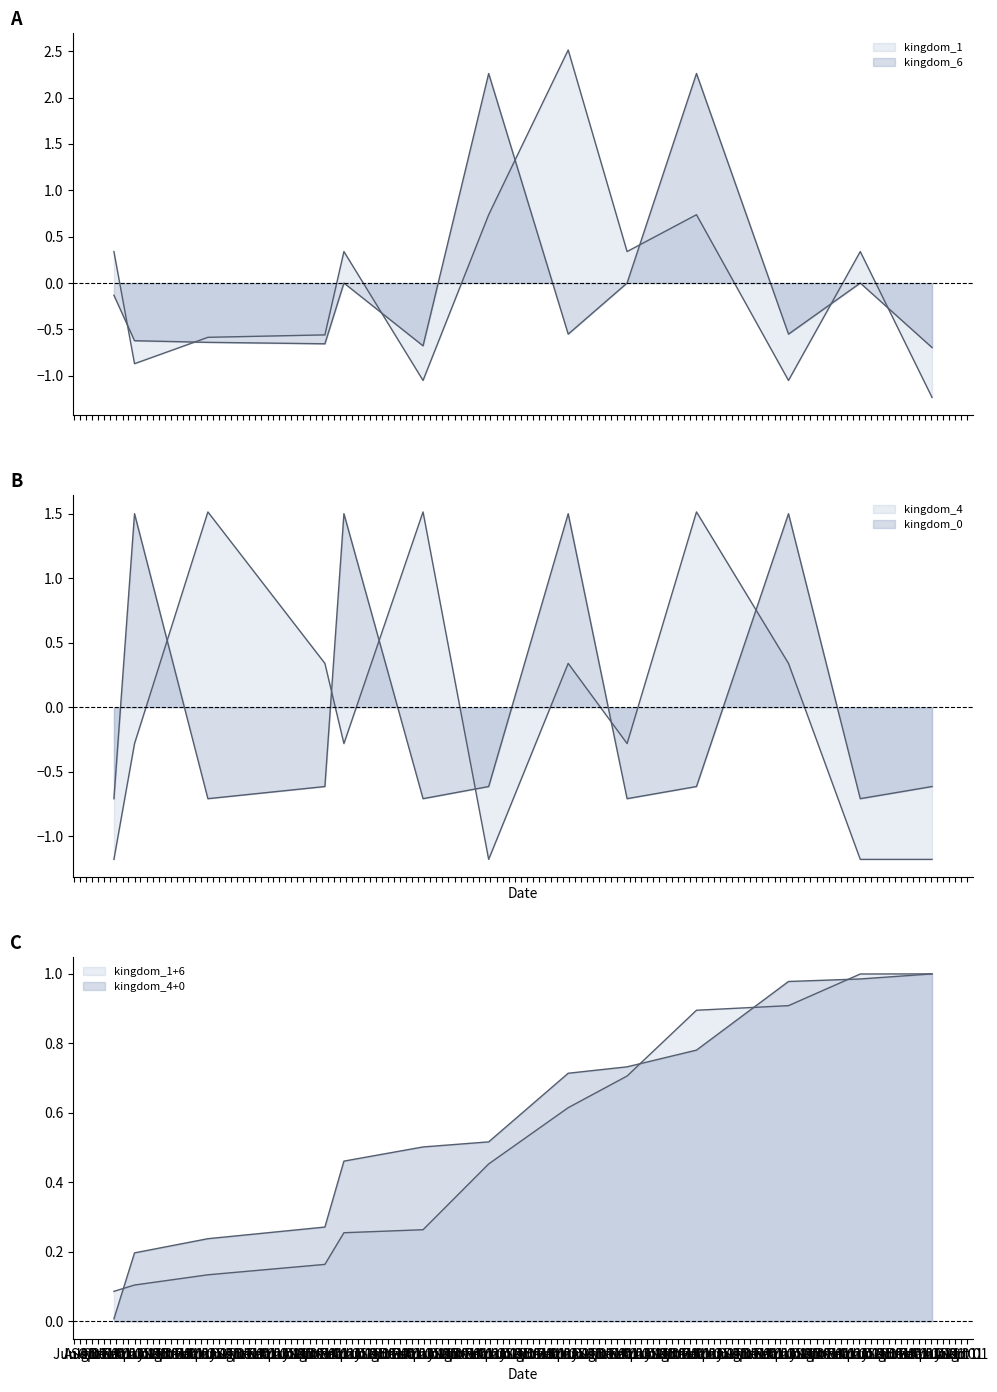

Rank the series by their maximum value, from lowest to highest.

kingdom_0, kingdom_4, kingdom_6, kingdom_1